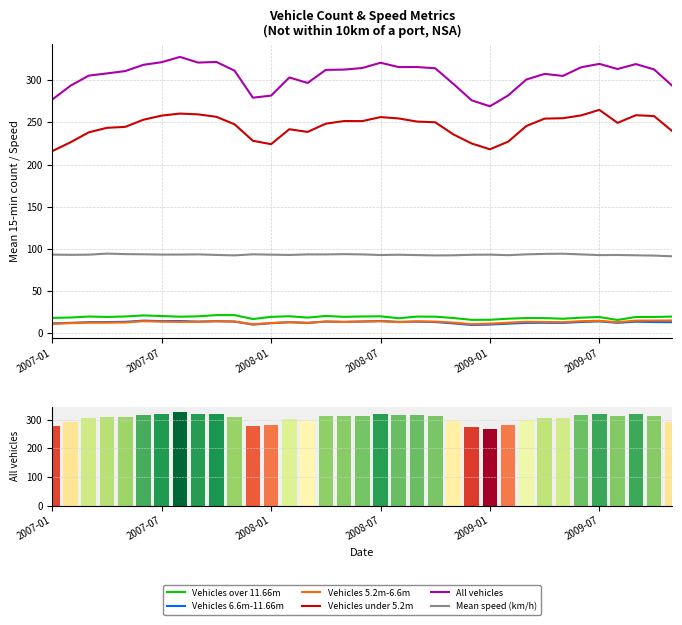

The value of Vehicles over 11.66m at 21 is 12.8. True or false?

False